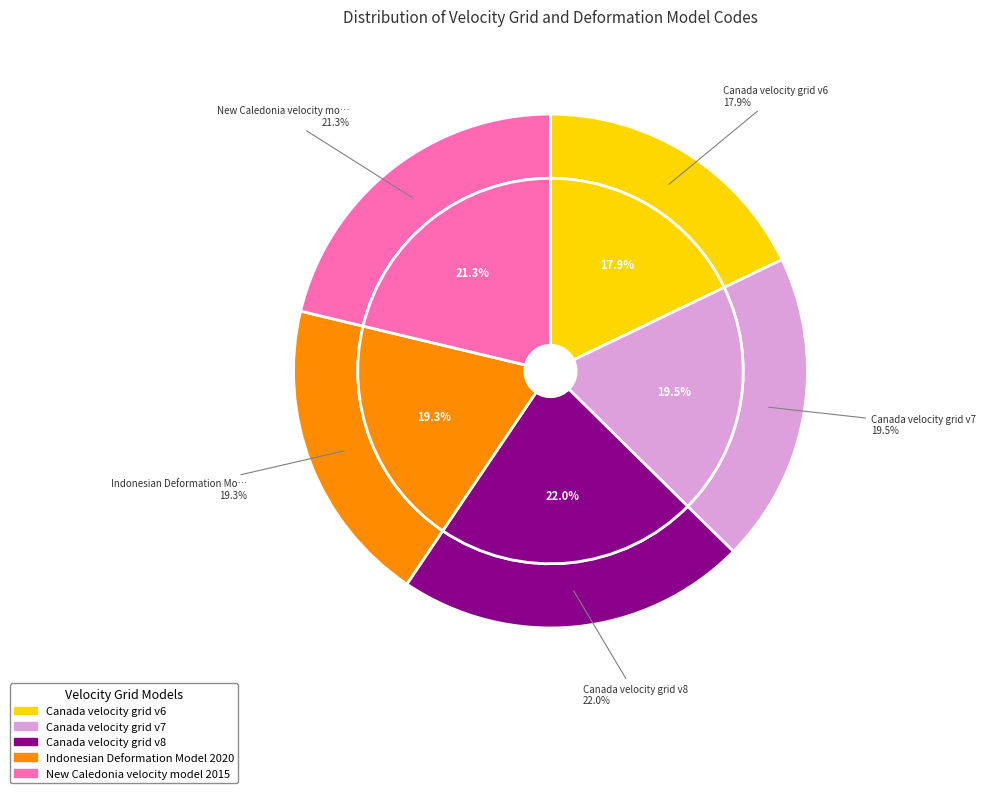

Is there a majority slice in this chart?

No